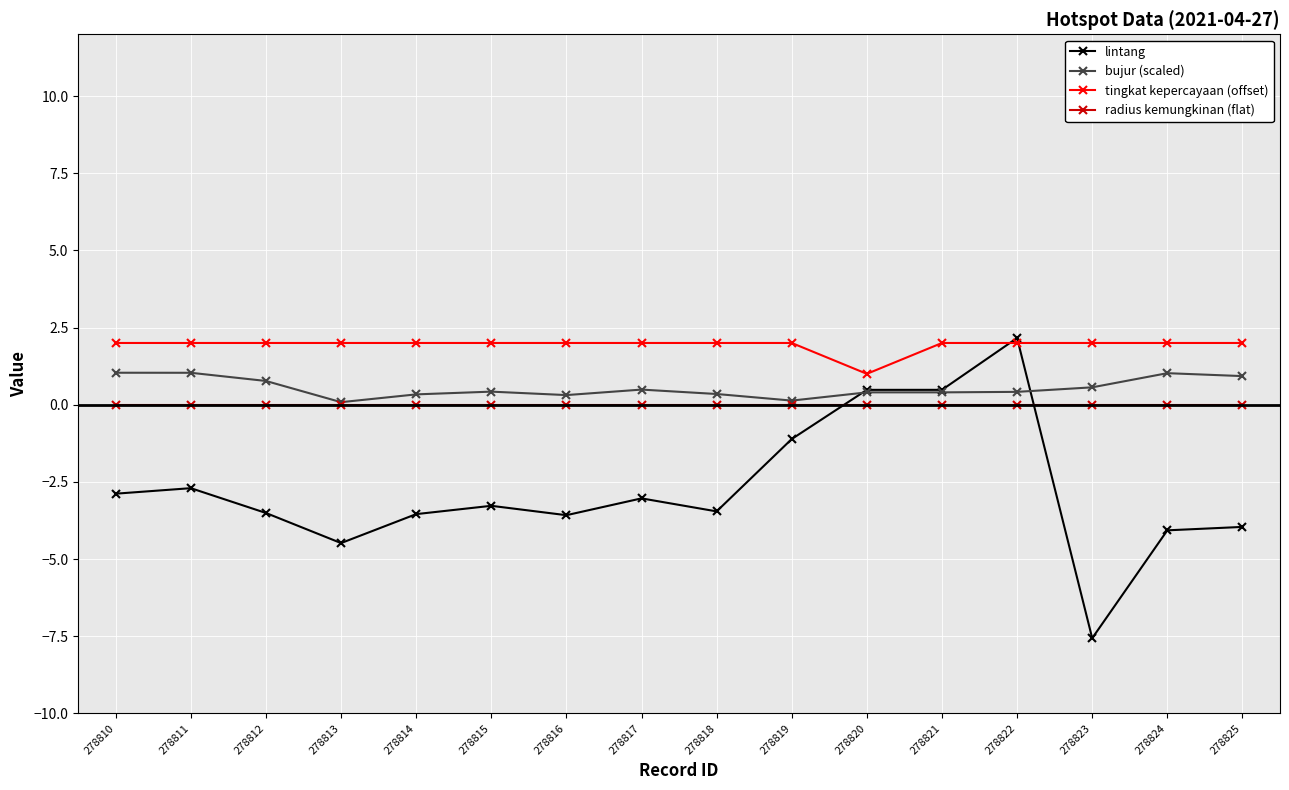

What are all the series names shown in the legend?

lintang, bujur (scaled), tingkat kepercayaan (offset), radius kemungkinan (flat)